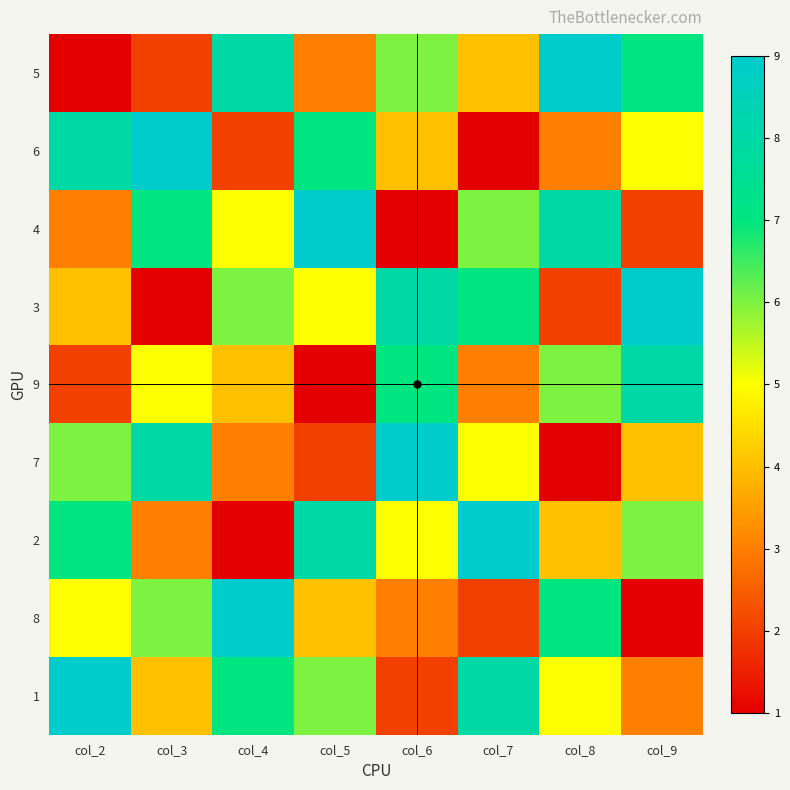

How many data points does each series have?

8